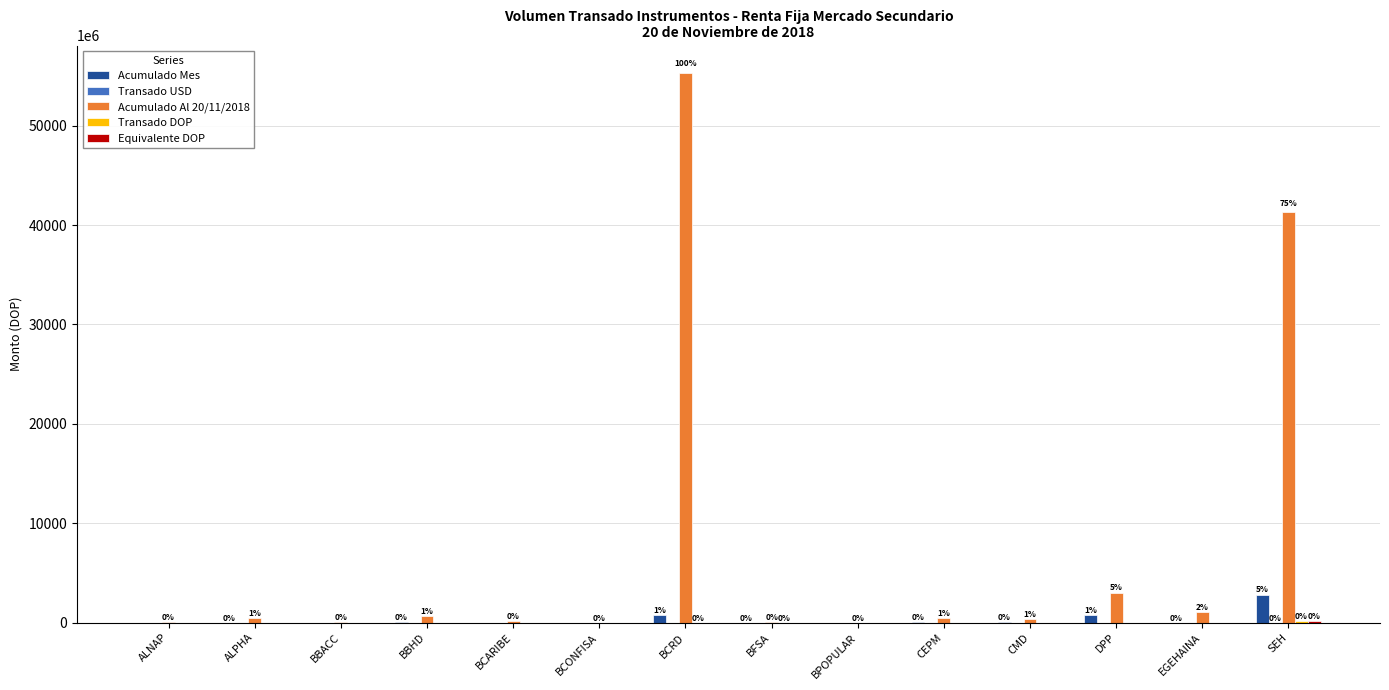

At which category is the sum across all series the highest?

BCRD